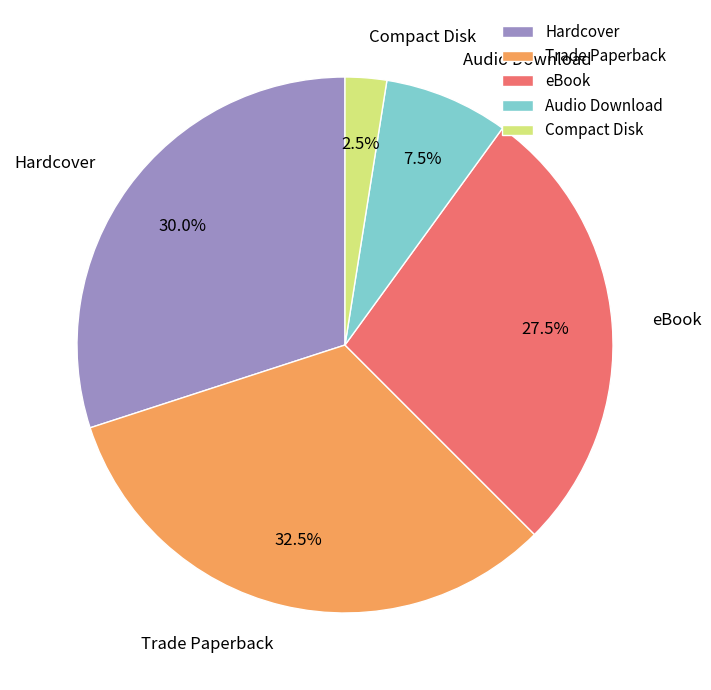

Which category has the smallest portion of the pie?

Compact Disk